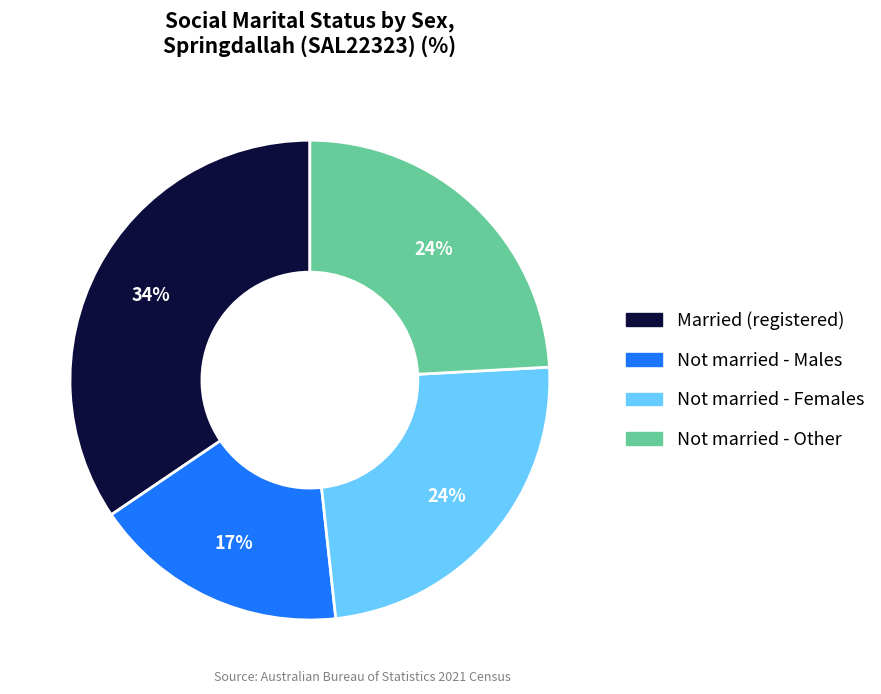

Is there a majority slice in this chart?

No